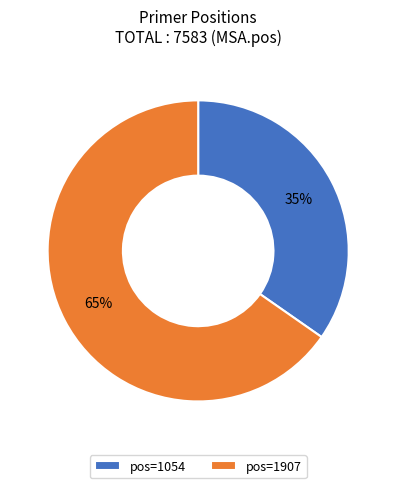

Which category accounts for the majority?

pos=1907